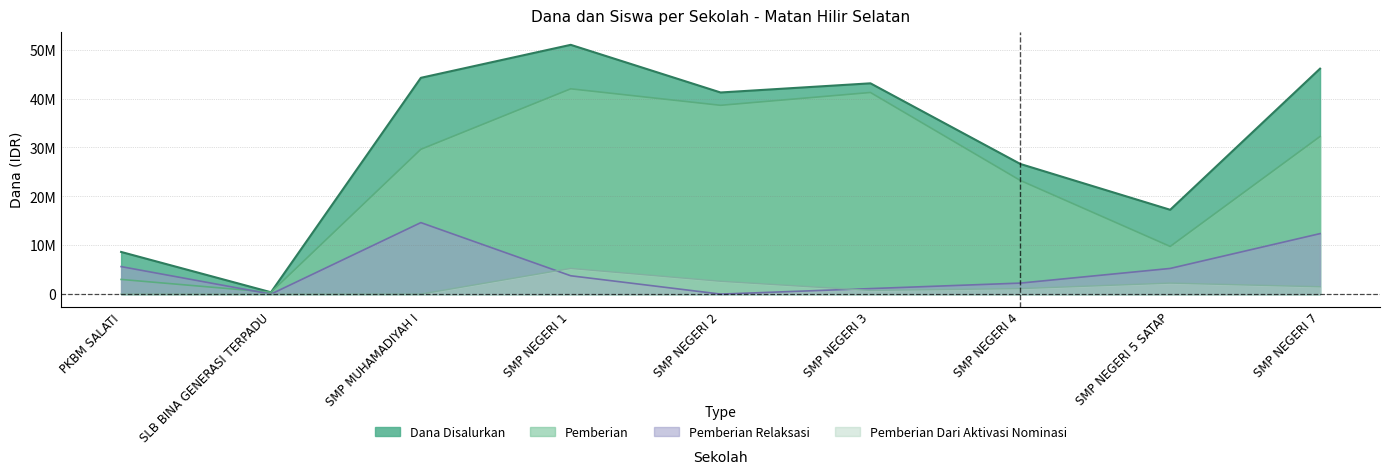

What position from the left is SMP NEGERI 5 SATAP?

8